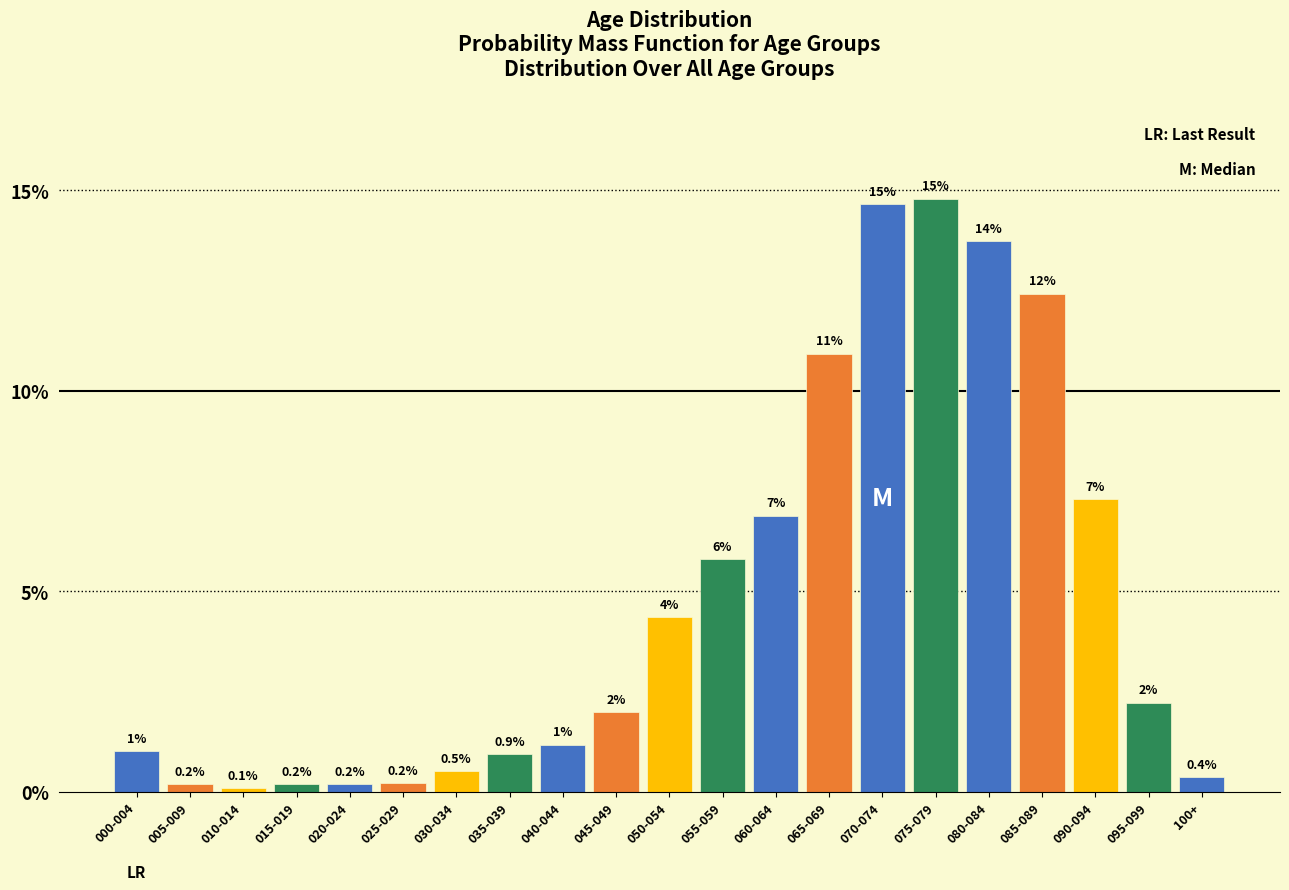

What is the greatest value displayed?

14.8